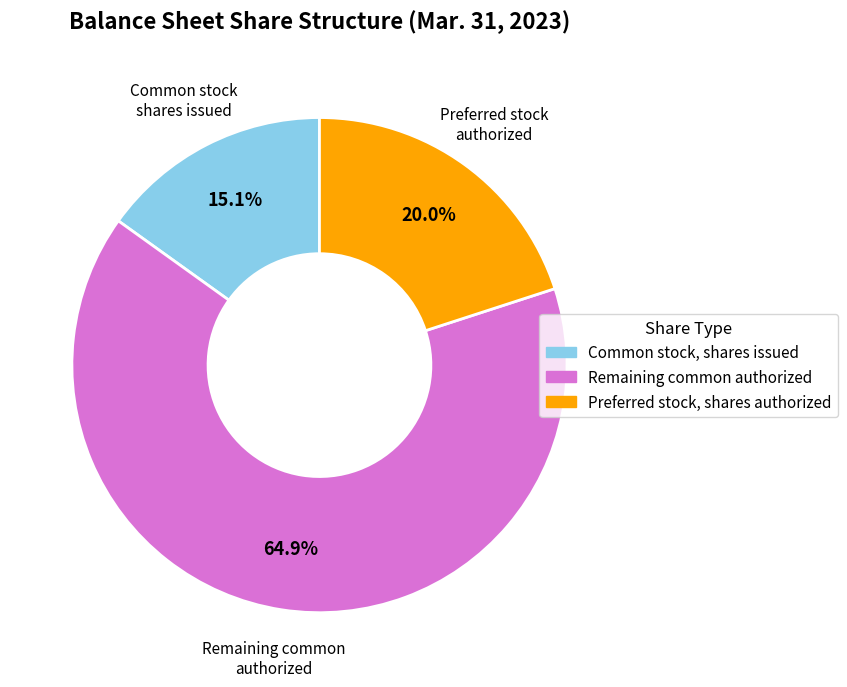

Is there a majority slice in this chart?

Yes